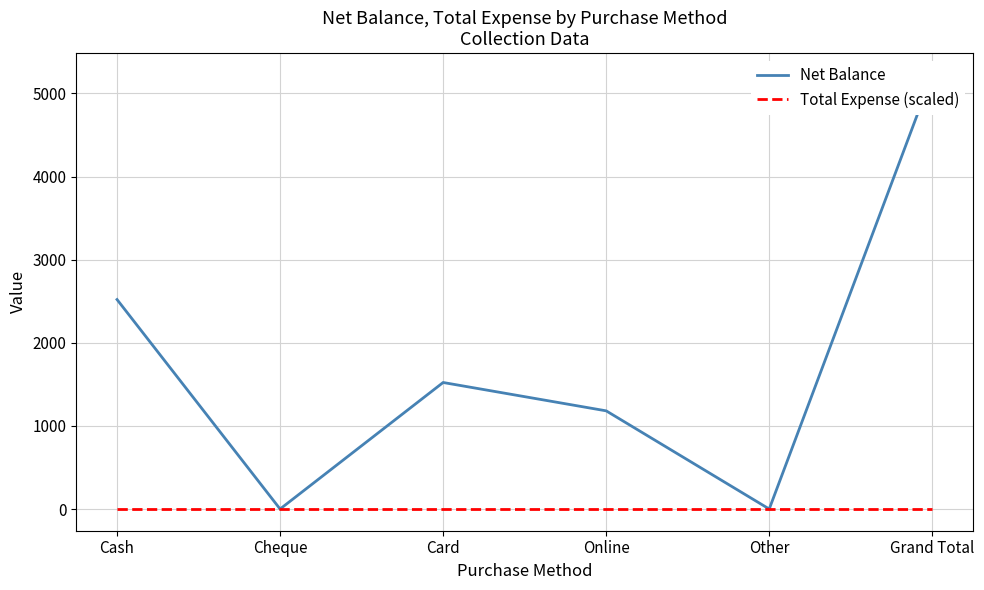

True or false: Total Expense (scaled) and Net Balance intersect in this chart.

False